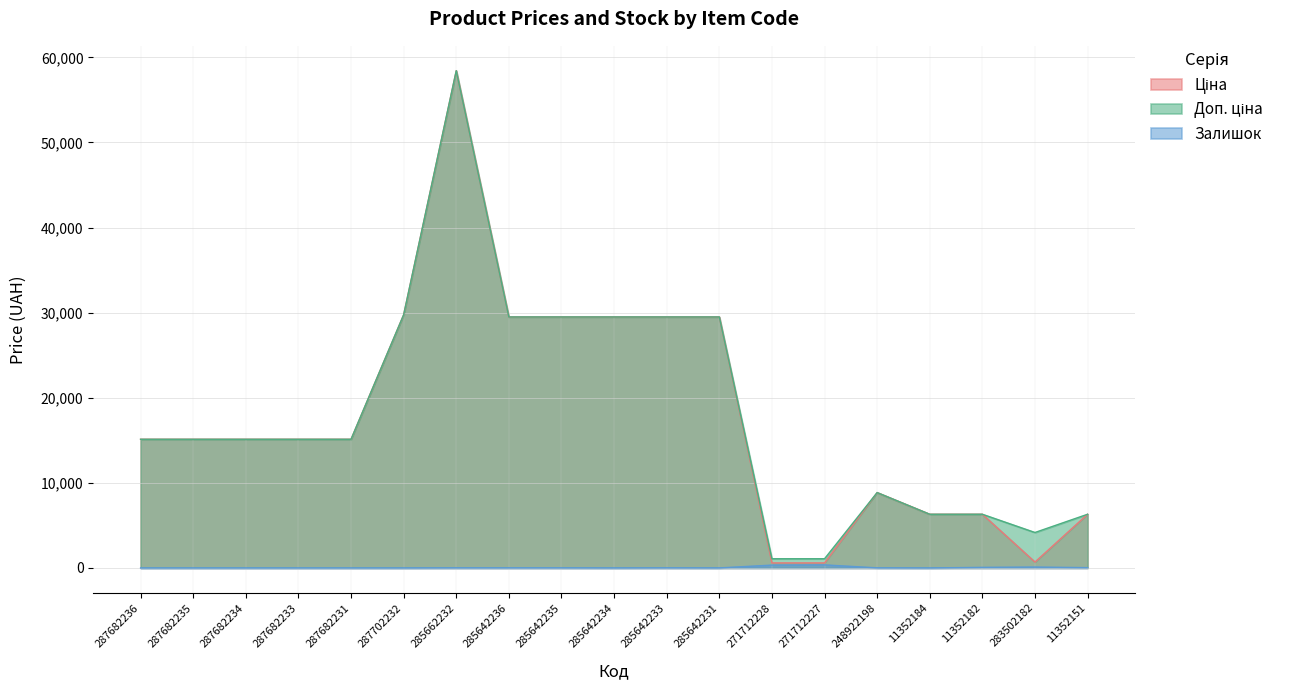

What is the difference between the maximum and minimum values in the Ціна series?

57836.6